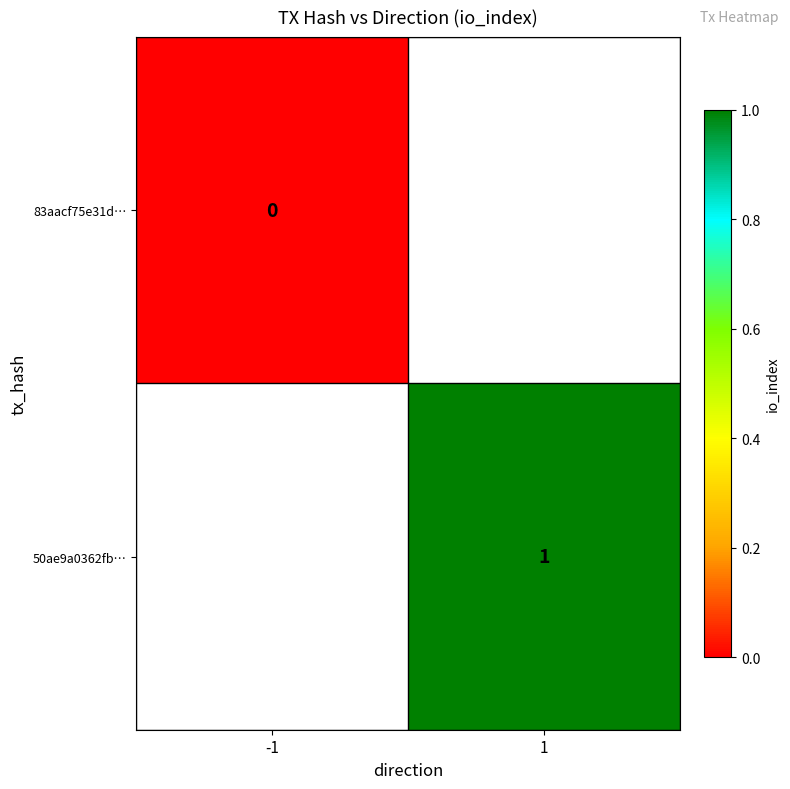

The 50ae9a0362fb… series shows 1 at 1. True or false?

True